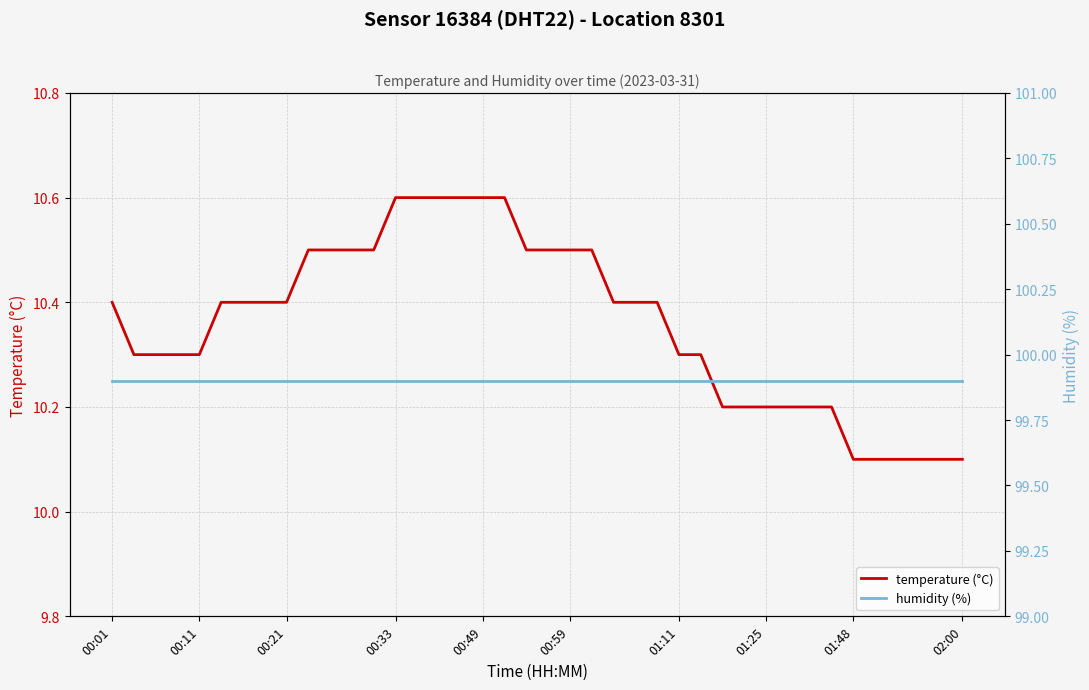

Count the number of categories in the chart.

40